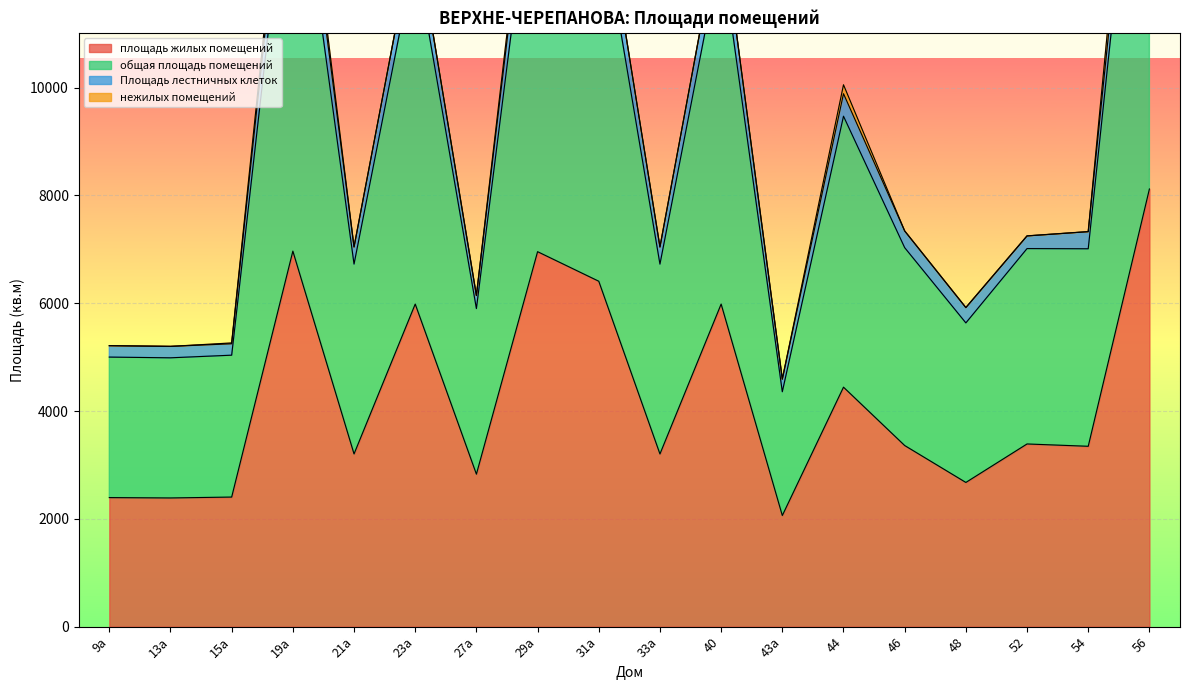

Read the общая площадь помещений value at 29а.

15868.0